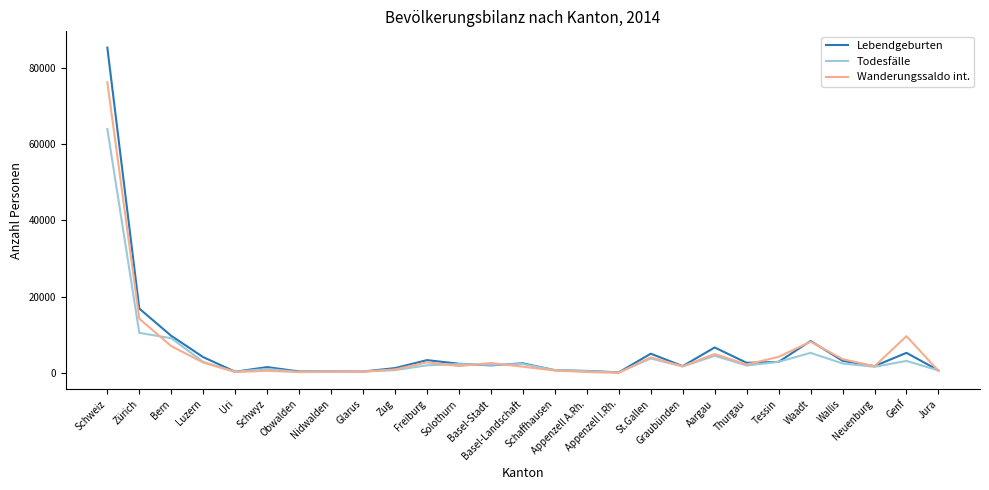

What is the greatest value displayed?

85287